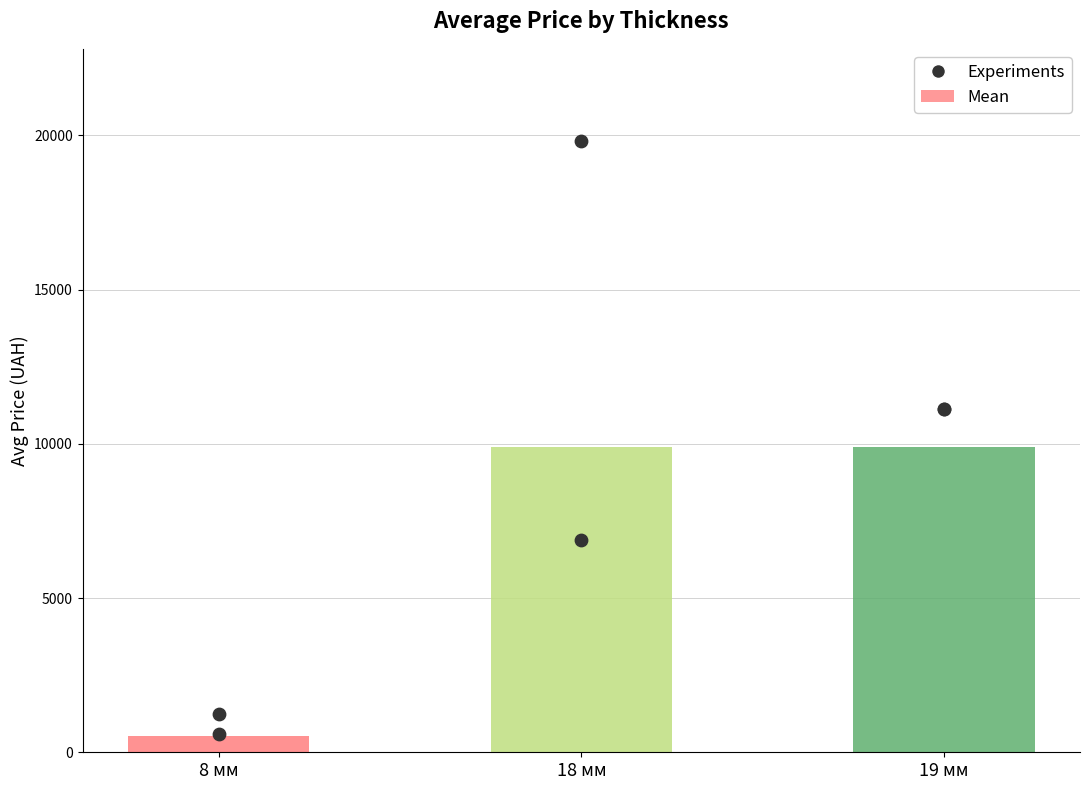

What is the change in value from 8 мм to 19 мм?

+9373.1